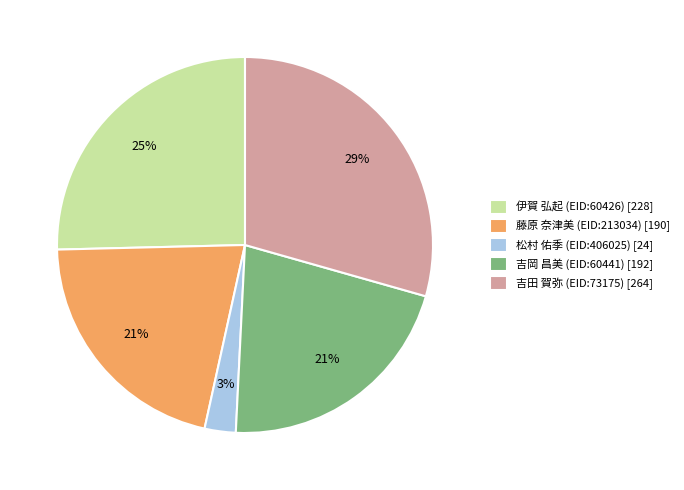

Which slice is the smallest?

松村 佑季 (EID:406025)